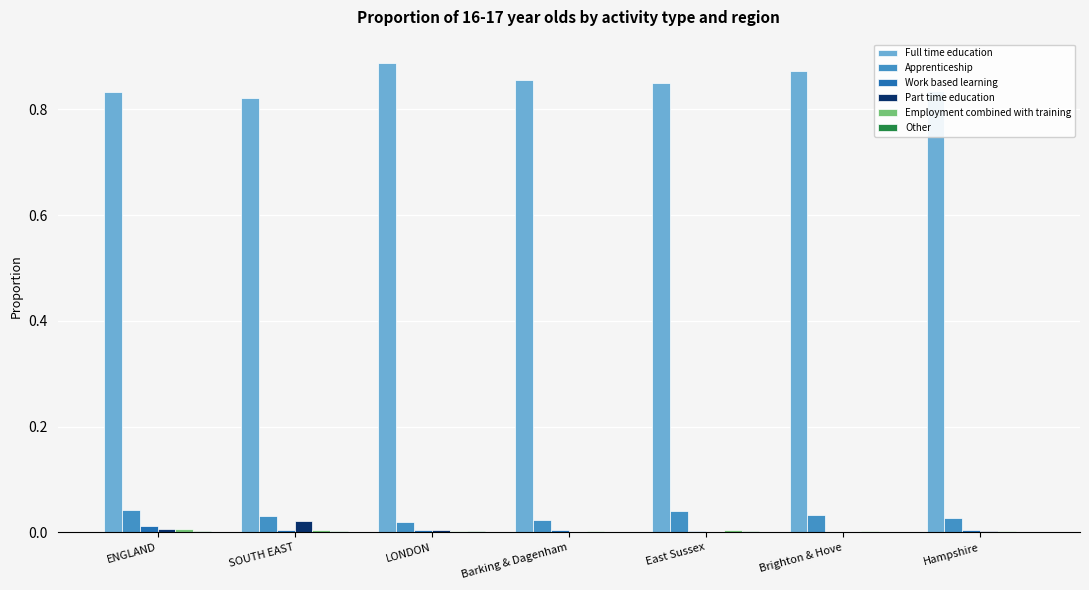

True or false: Apprenticeship has a value of 0.0 at ENGLAND.

True